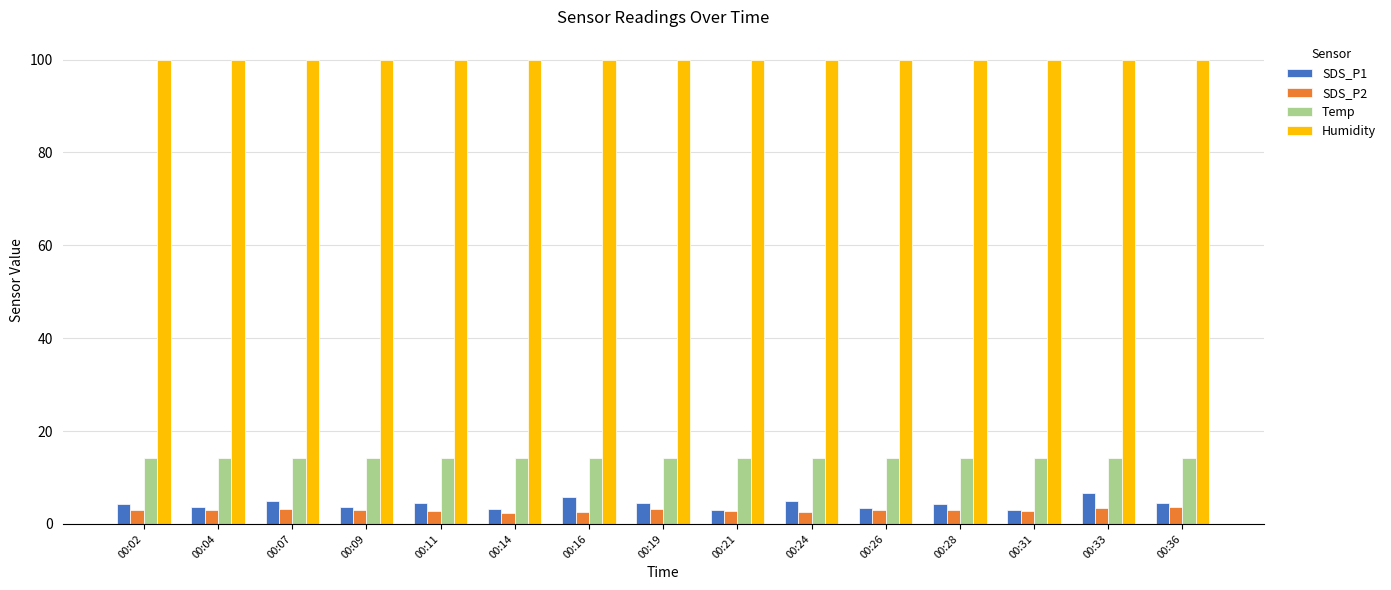

What is the sum of the Temp values at 00:11 and 00:07?

28.4